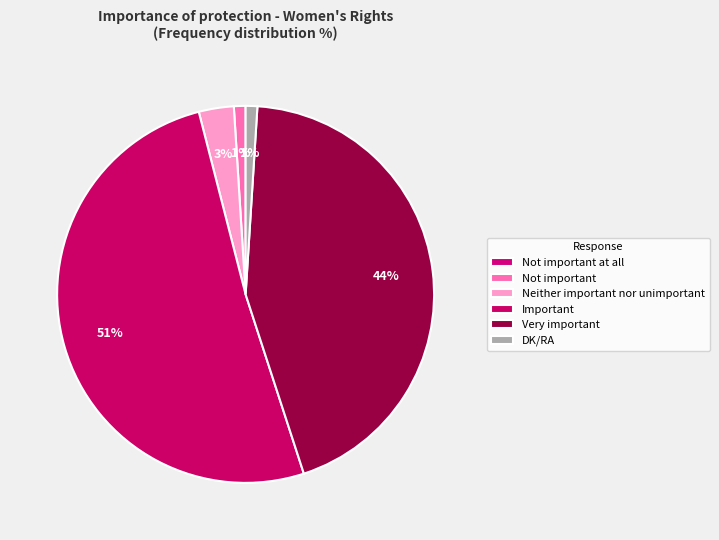

What percentage do Neither important nor unimportant and Not important together represent?

4.0%